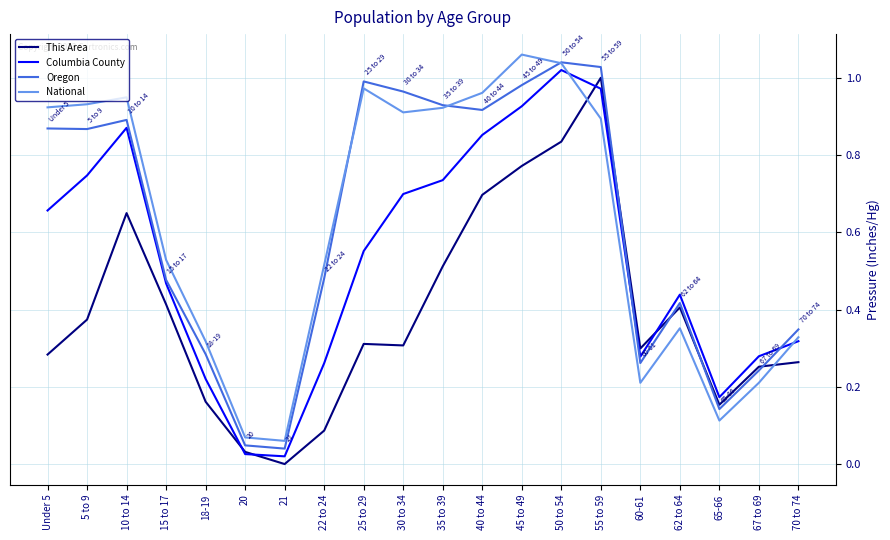

True or false: This Area and Columbia County intersect in this chart.

True